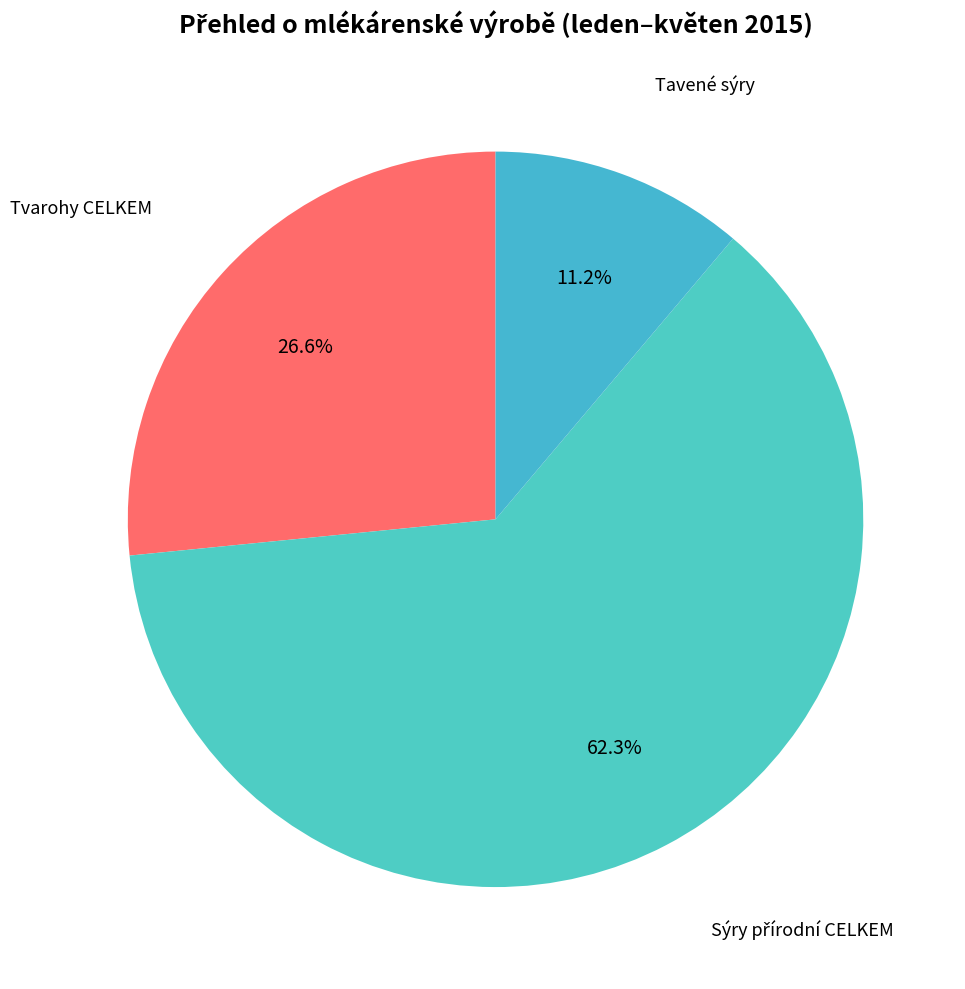

Is there any slice that represents more than half of the pie?

Yes